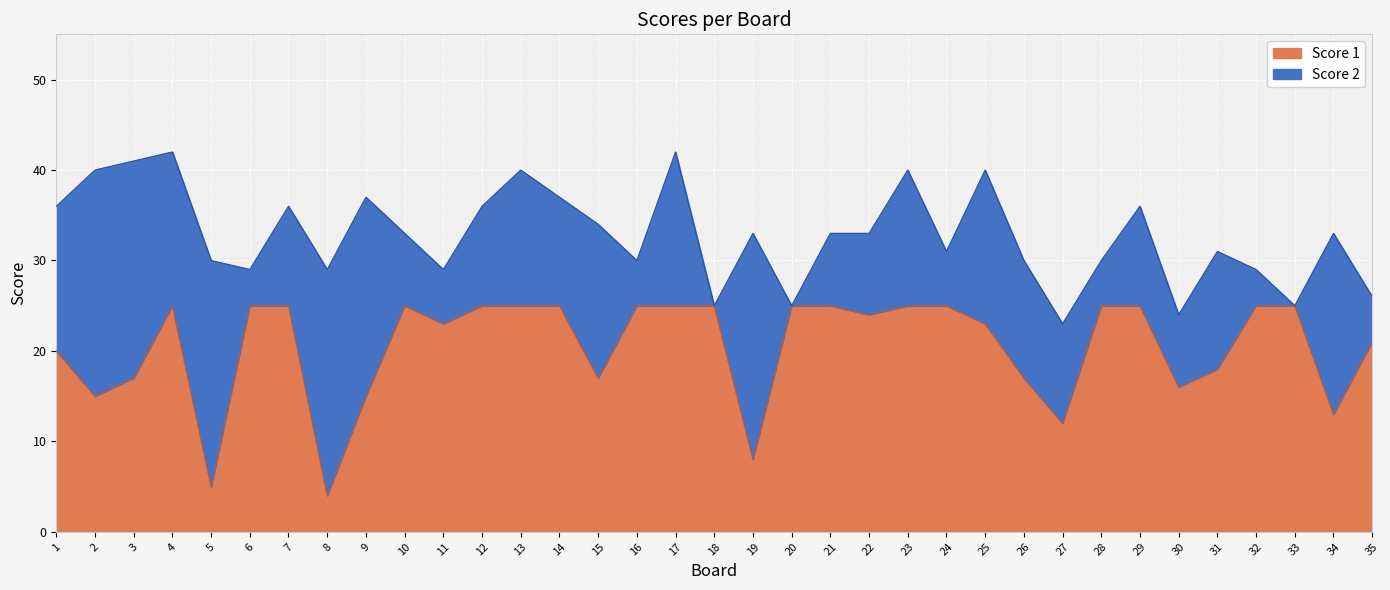

What is the difference between the maximum and second lowest values?

20